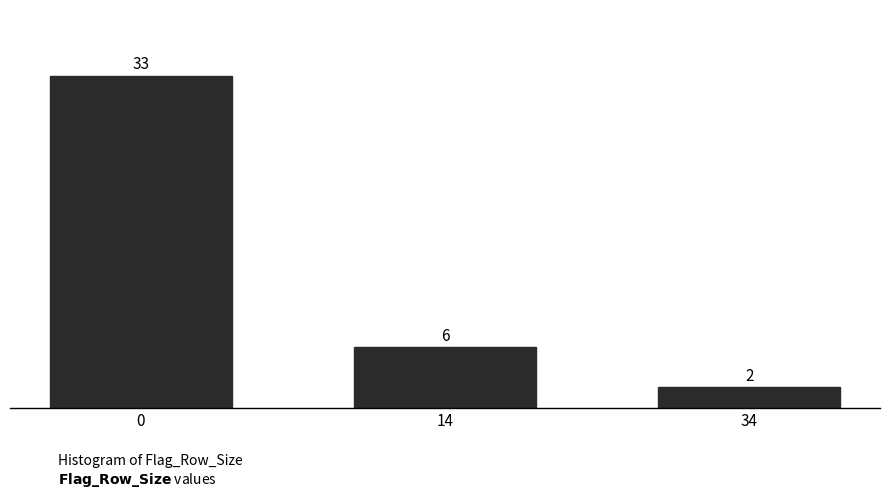

Reading left to right, list all the values displayed in this chart.

33	6	2